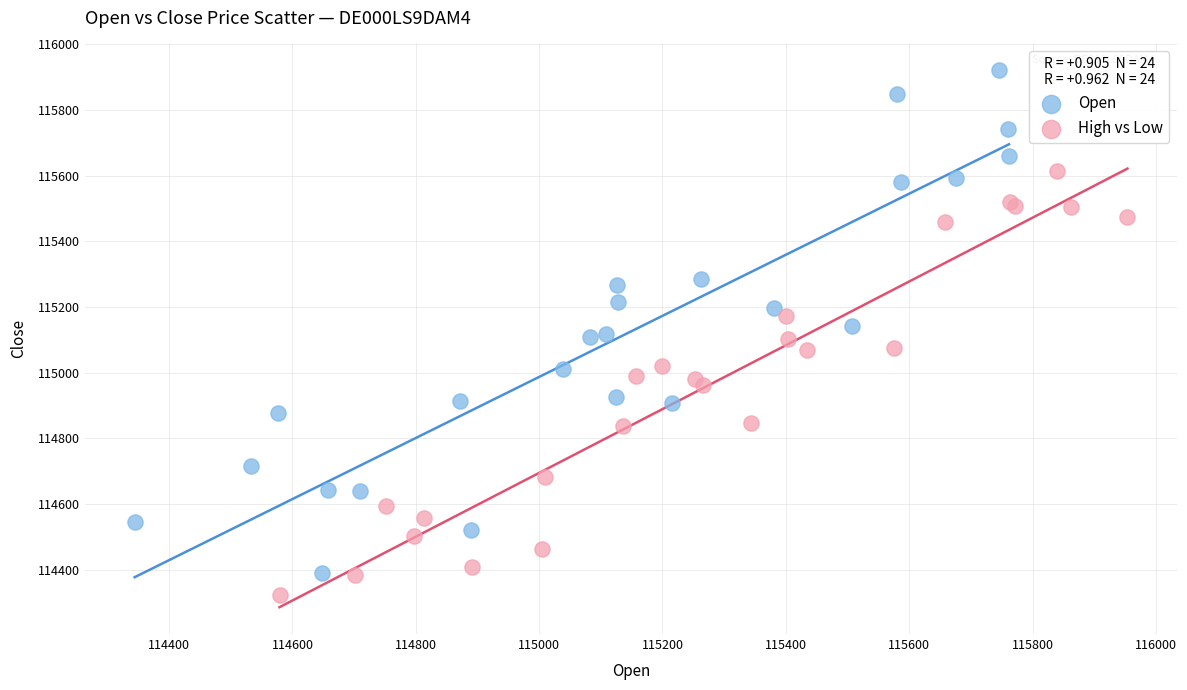

Which series has the widest spread of Y values?

Open